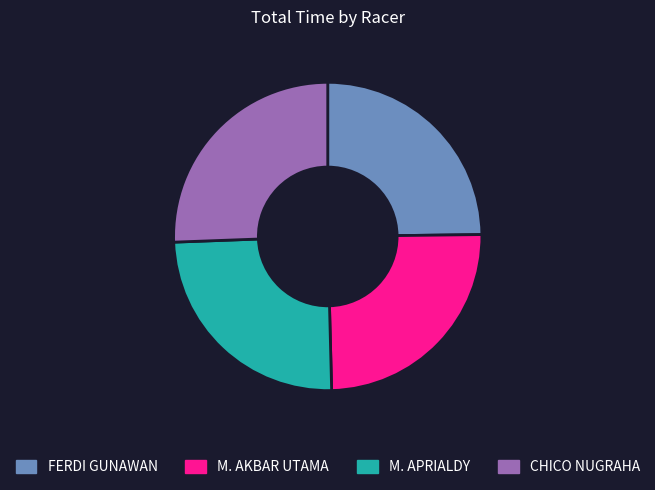

The M. APRIALDY slice represents 16% of the pie. True or false?

False